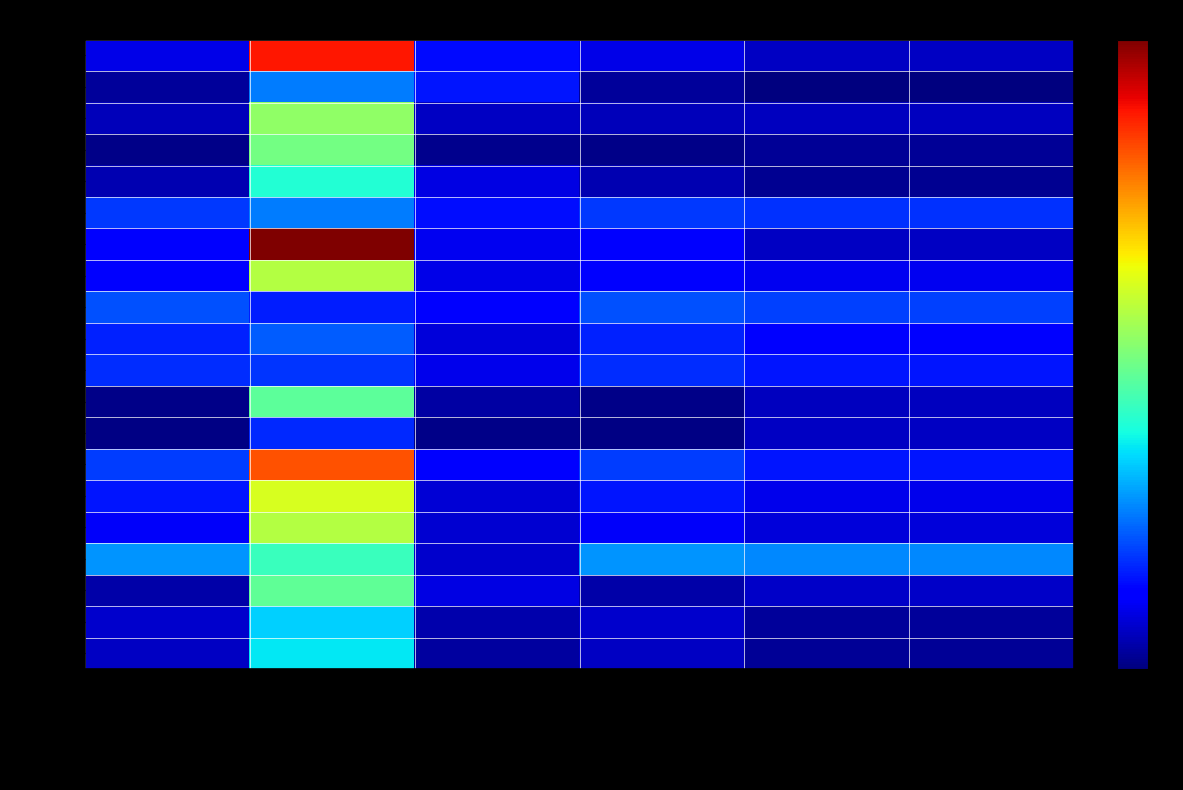

What is the greatest value displayed?

52.0